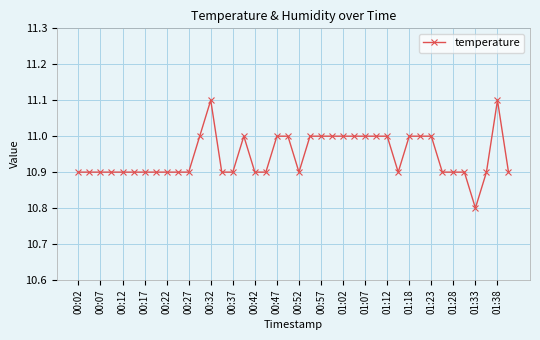

What is the difference between the maximum and minimum values?

0.3